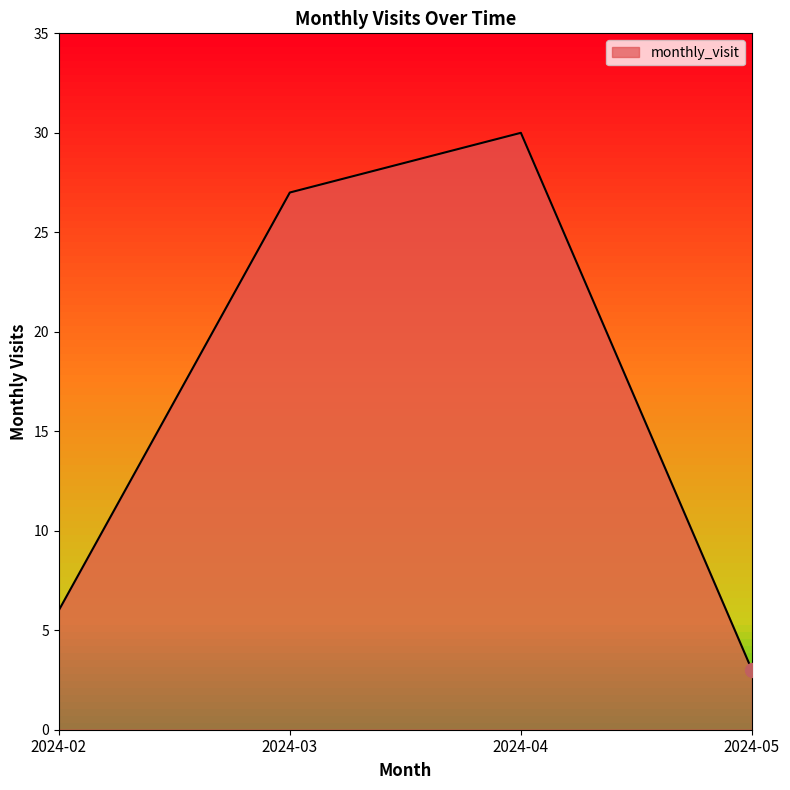

Reading right to left, transcribe all the data shown in this chart.

2024-05=3	2024-04=30	2024-03=27	2024-02=6